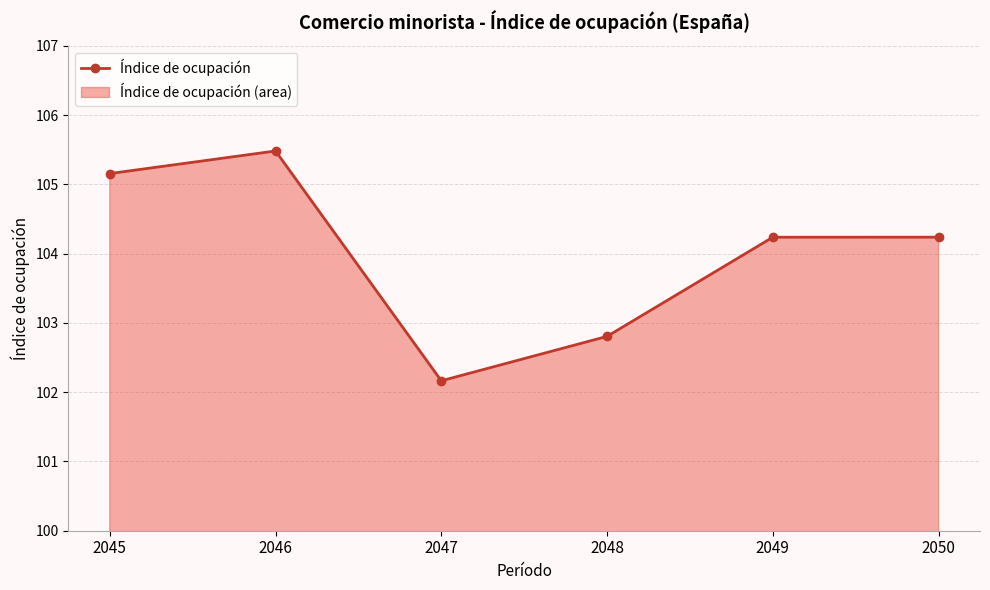

What is the difference between the maximum and minimum values?

3.3